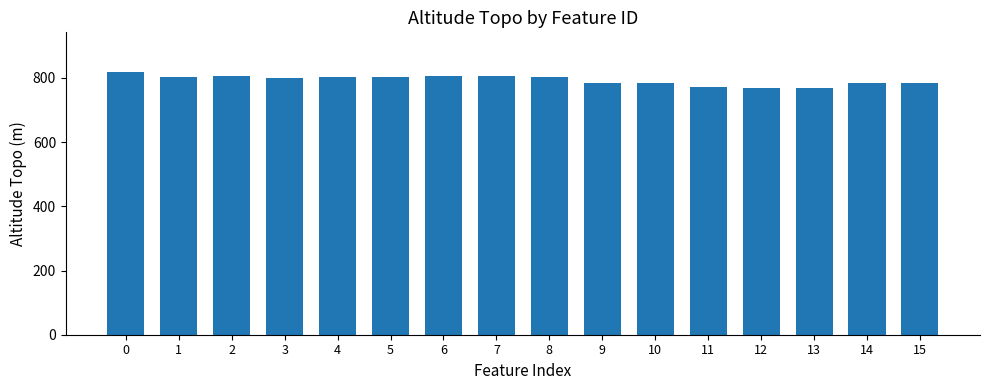

What is the difference between the maximum and minimum values?

50